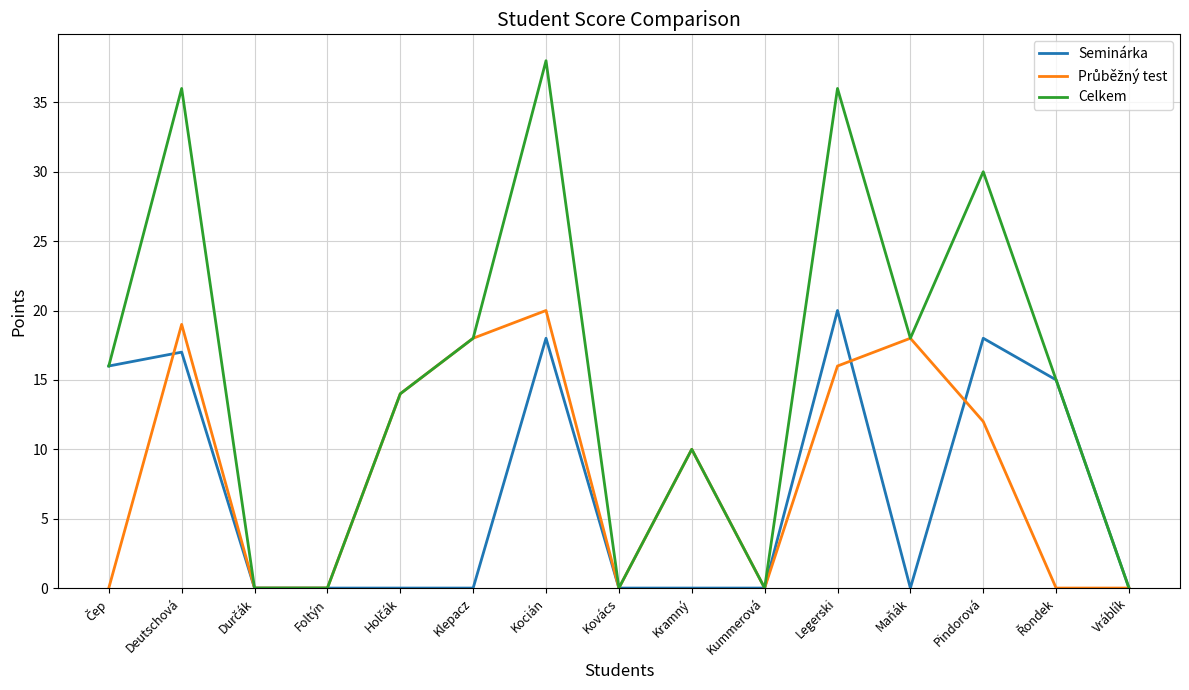

True or false: Seminárka has a value of 11 at Kummerová.

False